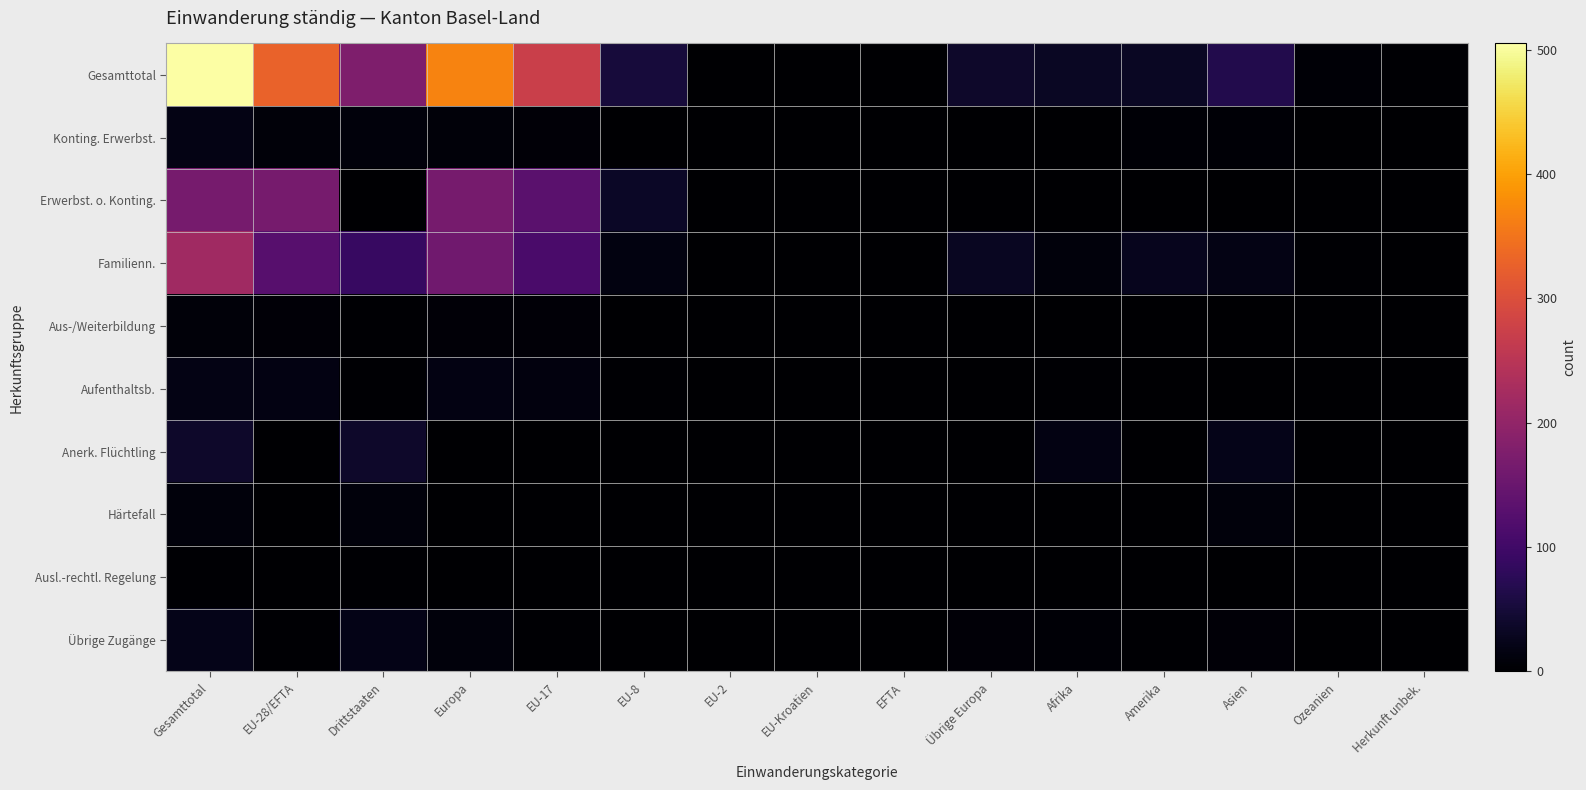

Which series changed the most between EU-8 and Ozeanien?

Gesamttotal